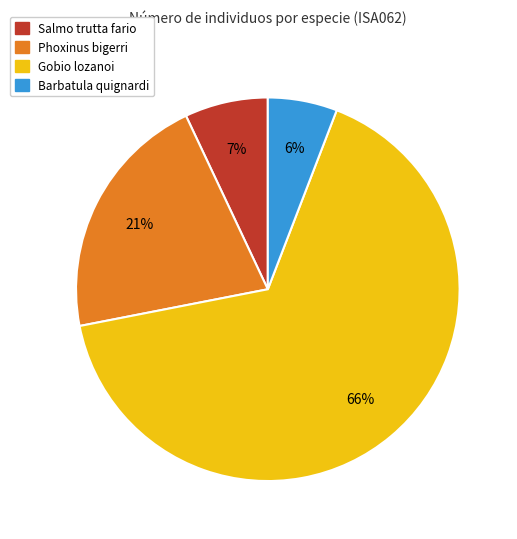

Rank the categories by value from lowest to highest.

Barbatula quignardi, Salmo trutta fario, Phoxinus bigerri, Gobio lozanoi